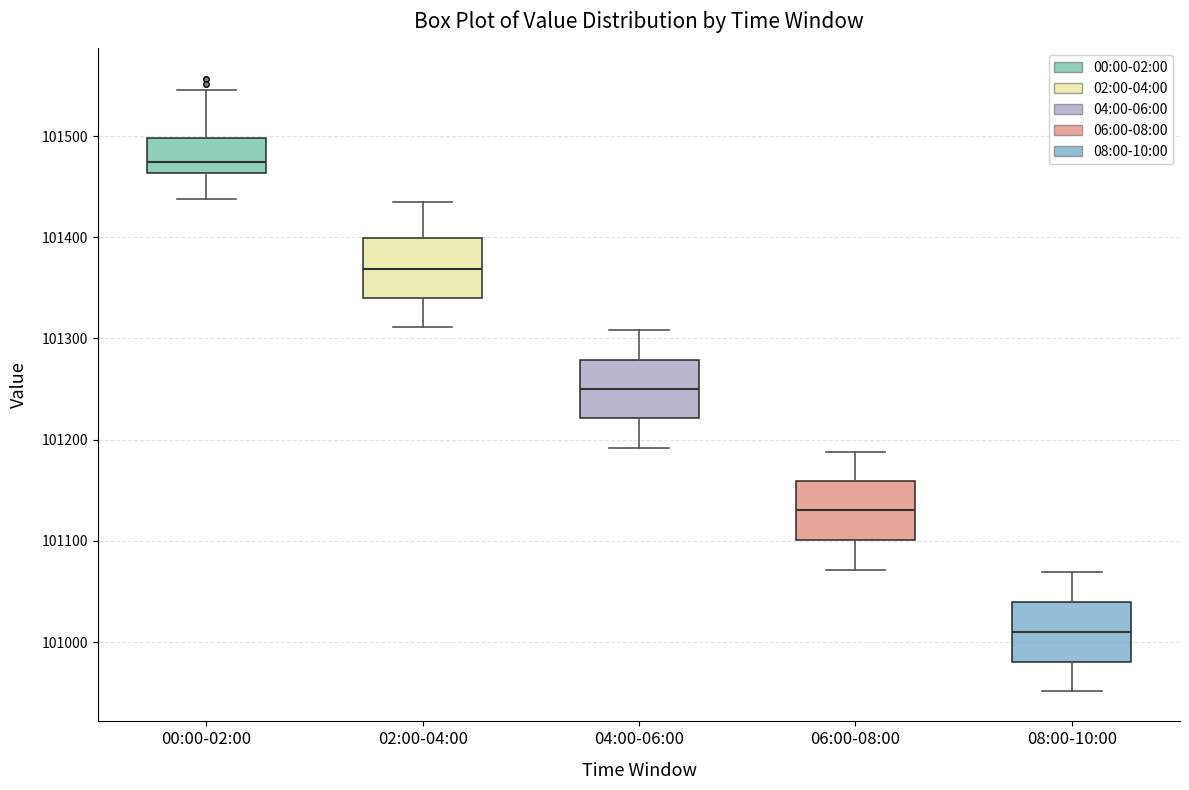

Where does the median line of the box for 08:00-10:00 sit on the y-axis? The values are not printed on the chart, so give them approximately, as read against the axis.

101010